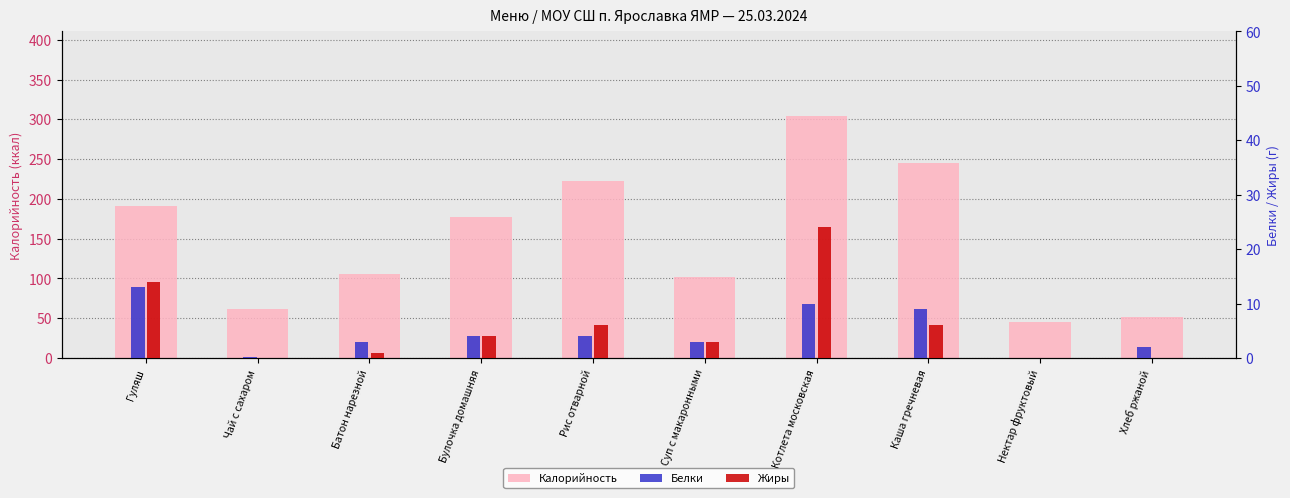

At how many categories does at least one series exceed 123?

5